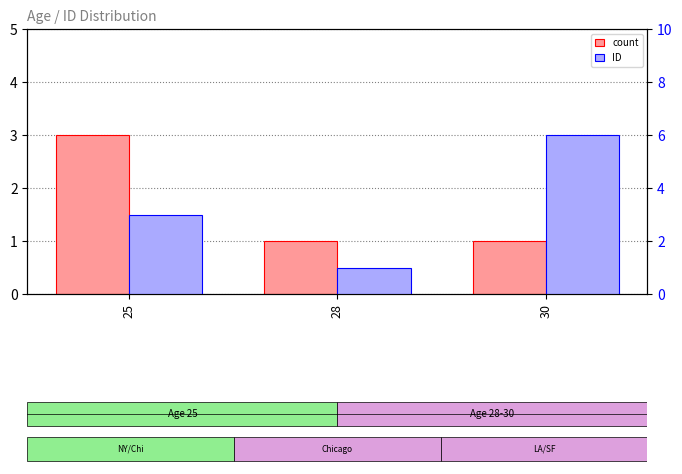

True or false: count has a value of 1 at 28.

True